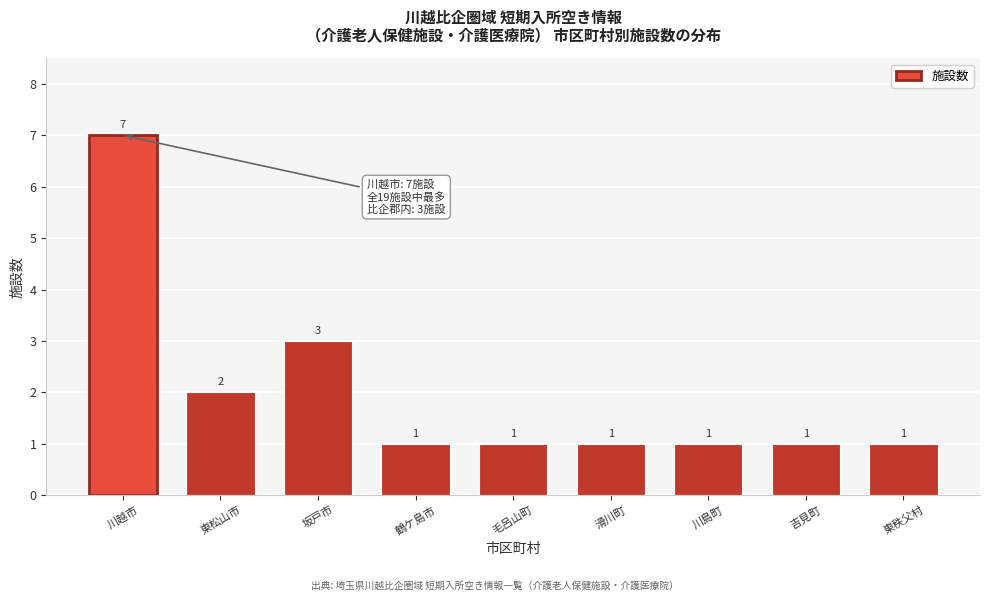

Reading right to left, extract all data points from this chart.

1	1	1	1	1	1	3	2	7